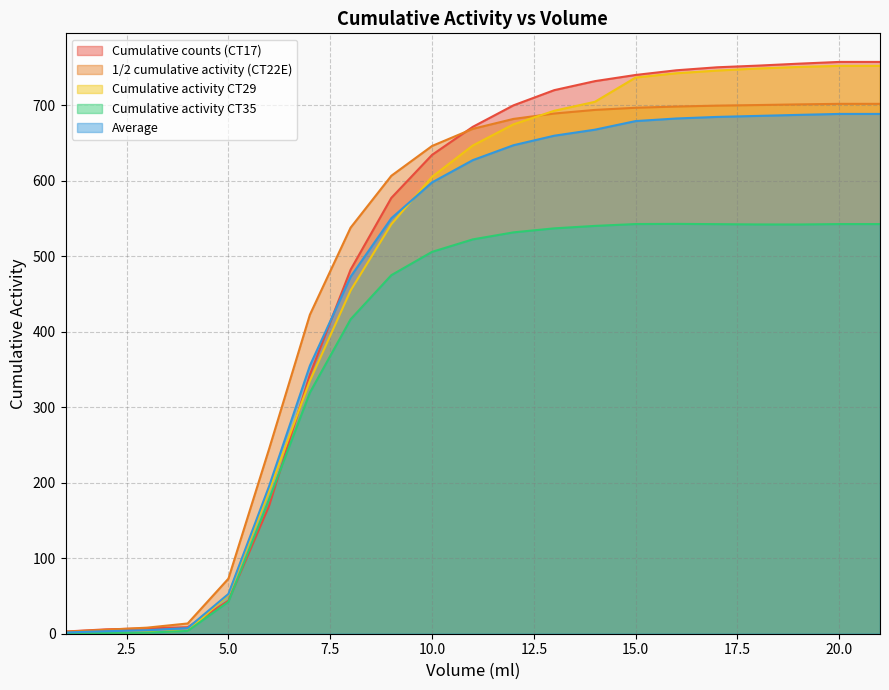

At which label does Cumulative counts (CT17) first exceed 671?

11